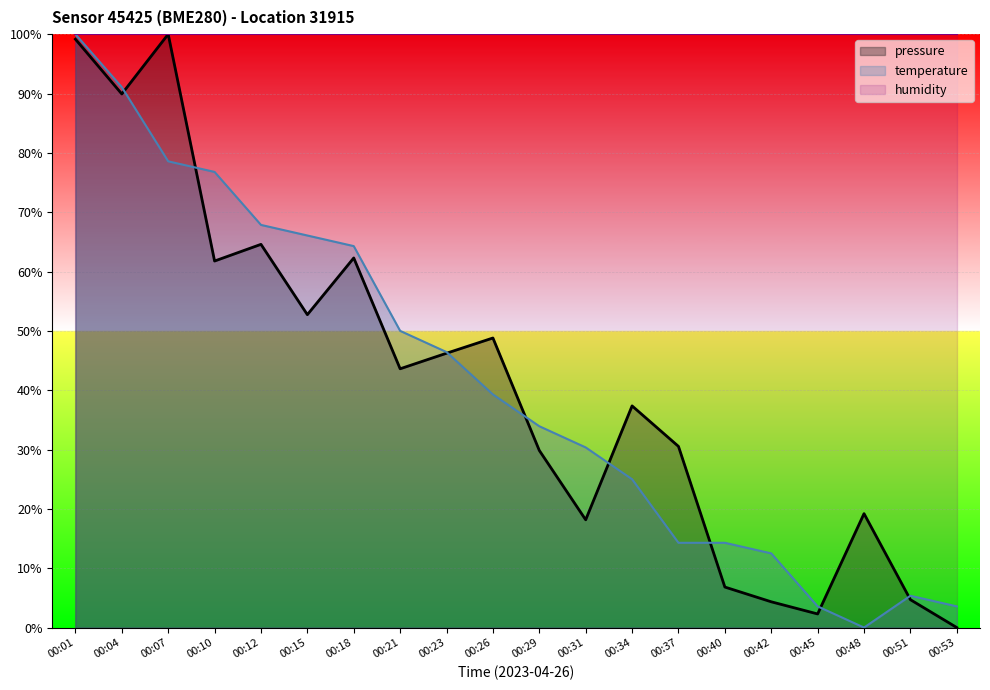

Is it true that pressure equals 34.2 at 00:10?

False